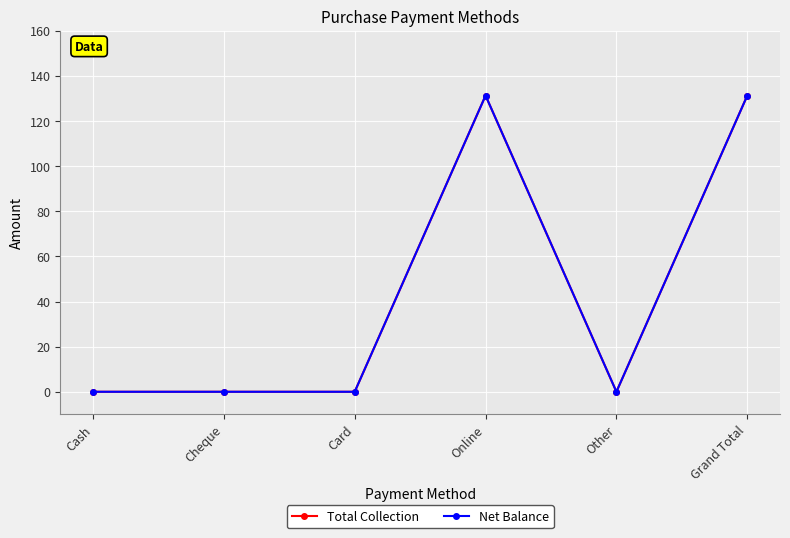

Is this an area chart (filled region under the line)?

No